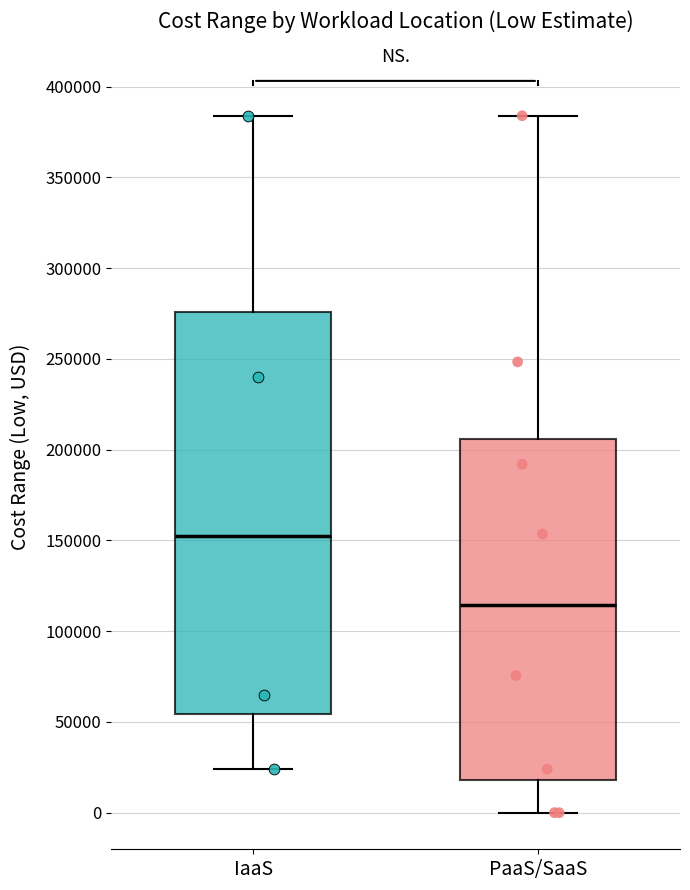

Reading left to right, read every box against the y-axis: the position of its median line, the range the box covers, and the ends of its whiskers. The values are not printed on the chart, so give them approximately, as read against the axis.

IaaS: median 150000, box 55000 to 275000, whiskers 25000 to 385000
PaaS/SaaS: median 115000, box 20000 to 205000, whiskers 0 to 385000